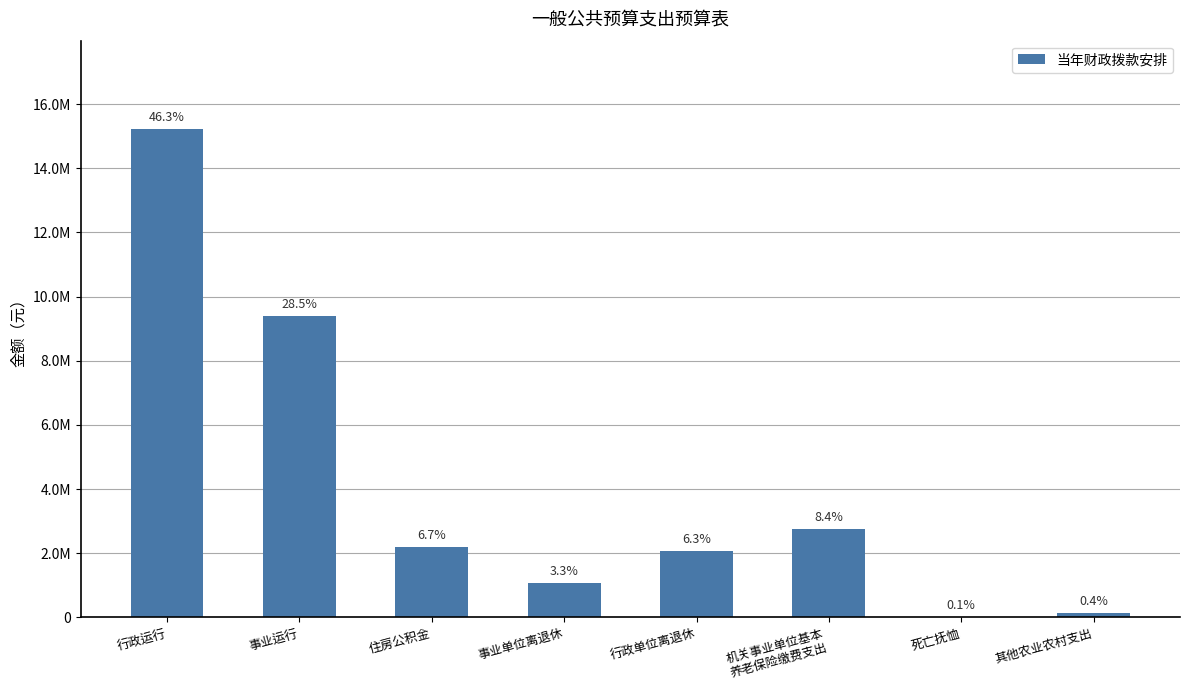

Are the bars horizontal?

No